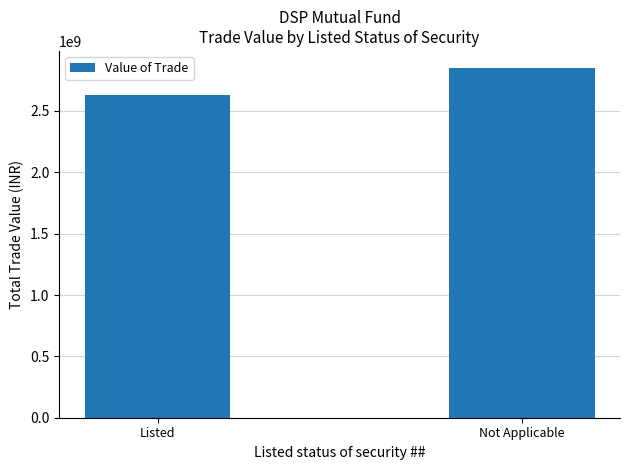

Are the bars horizontal?

No